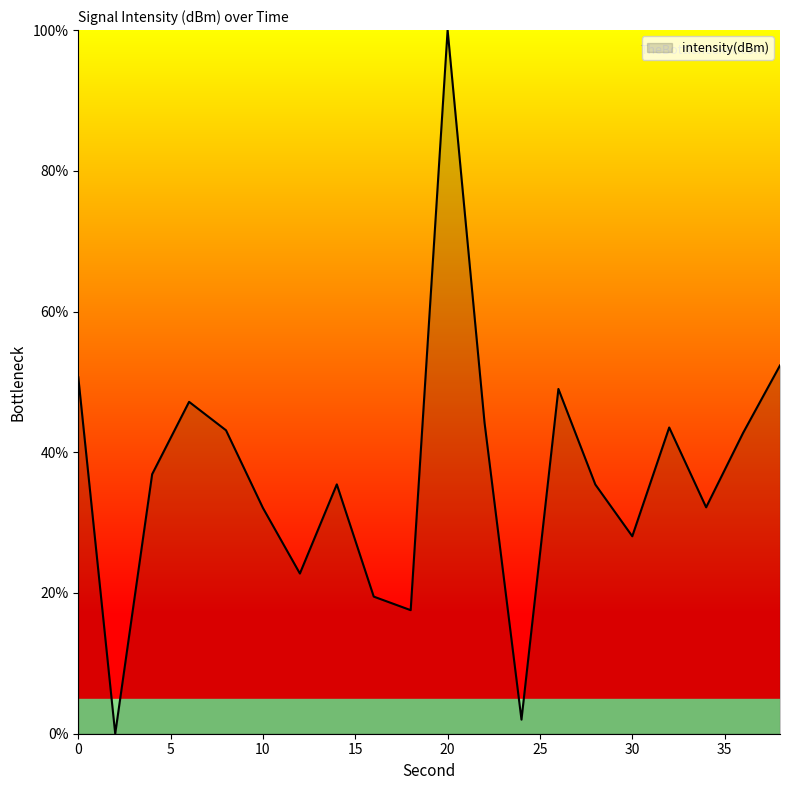

What is the maximum value shown in the chart?

100.0